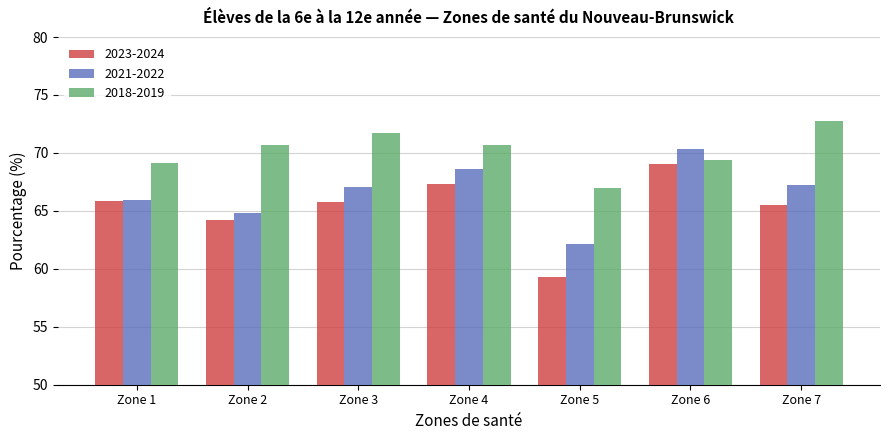

How many data points in 2018-2019 are less than 70?

3